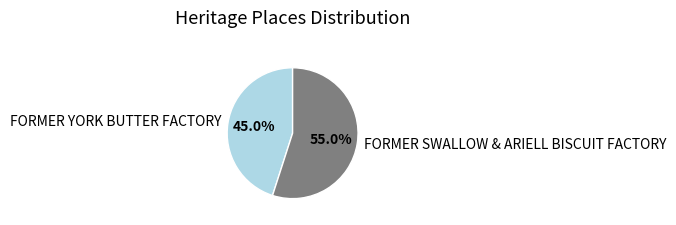

Is FORMER YORK BUTTER FACTORY the majority of the pie?

No